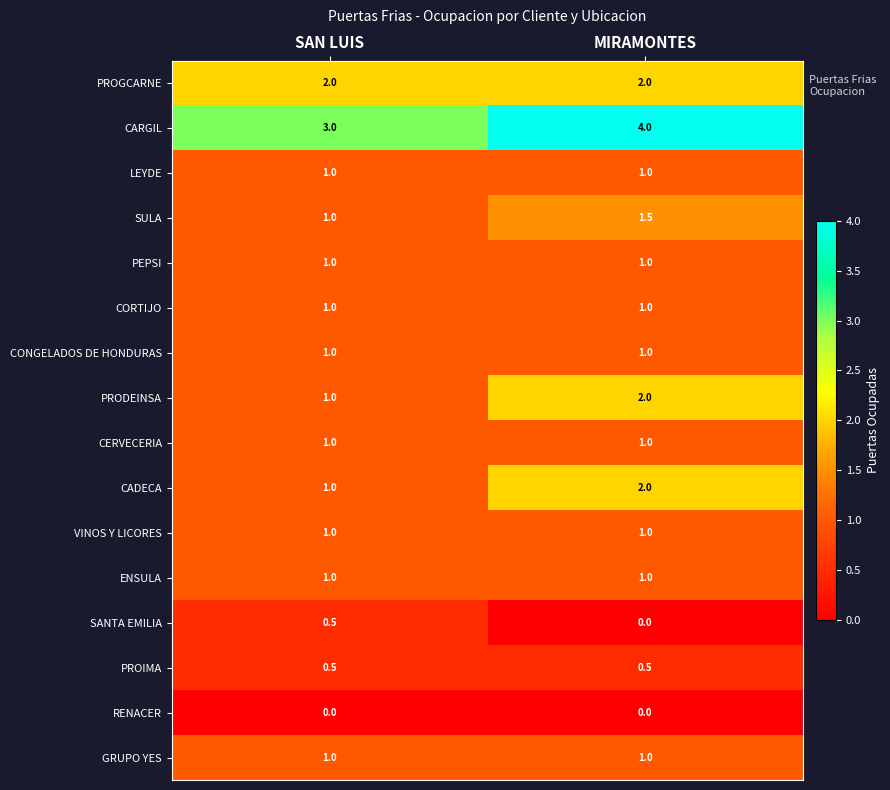

What is the maximum value shown in the chart?

4.0